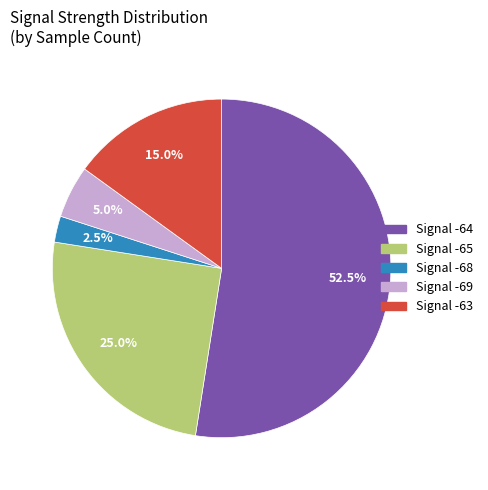

Is there a majority slice in this chart?

Yes